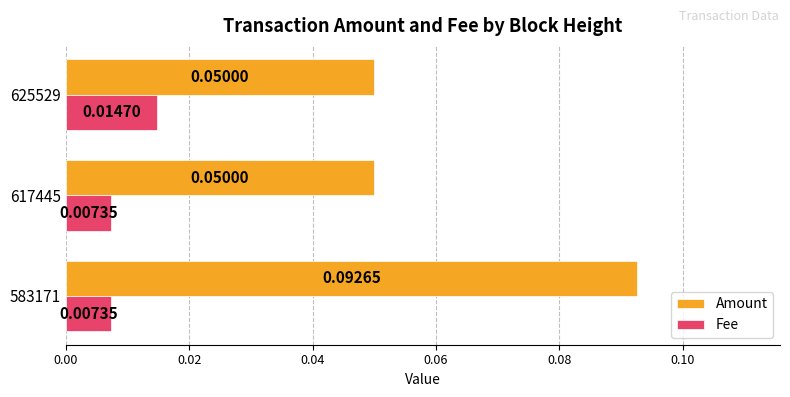

How many series are shown in this chart?

2